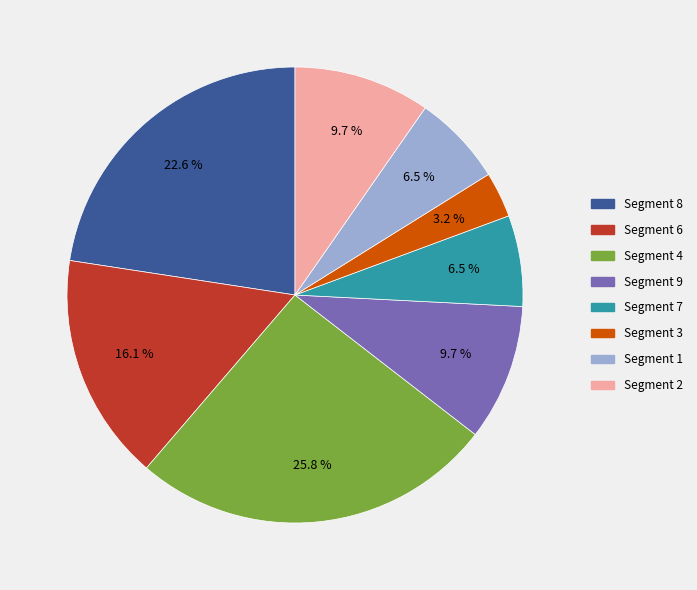

What is the largest slice in the pie chart?

Segment 4